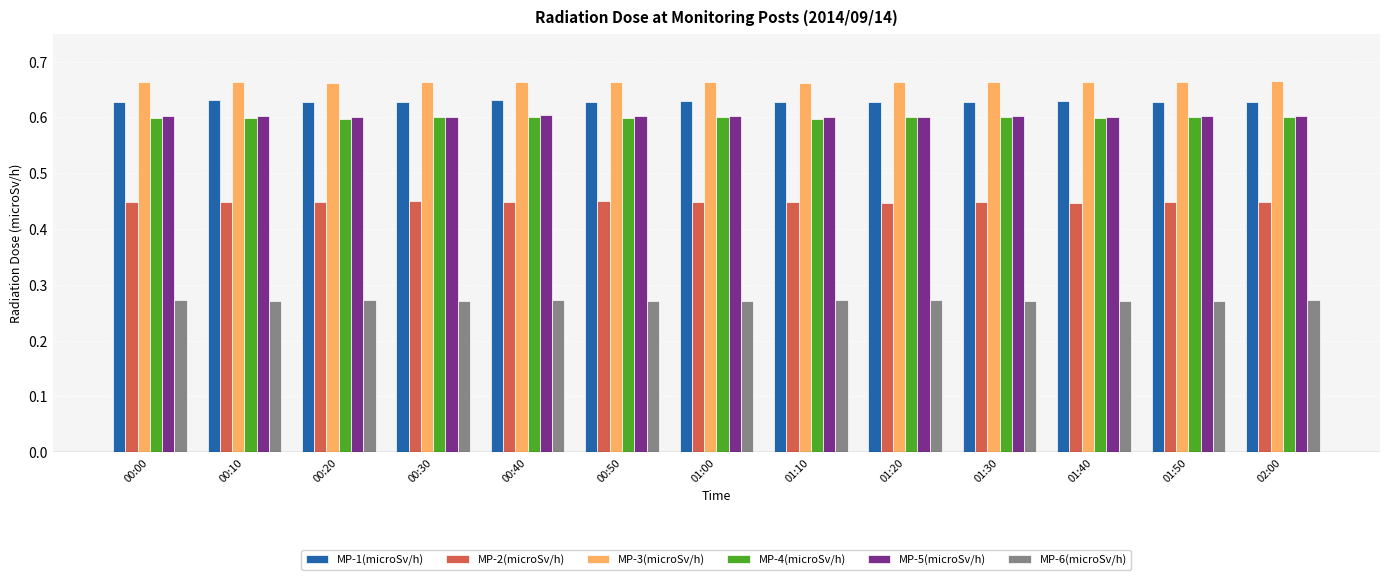

What is the sum of all MP-4(microSv/h) values?

7.8